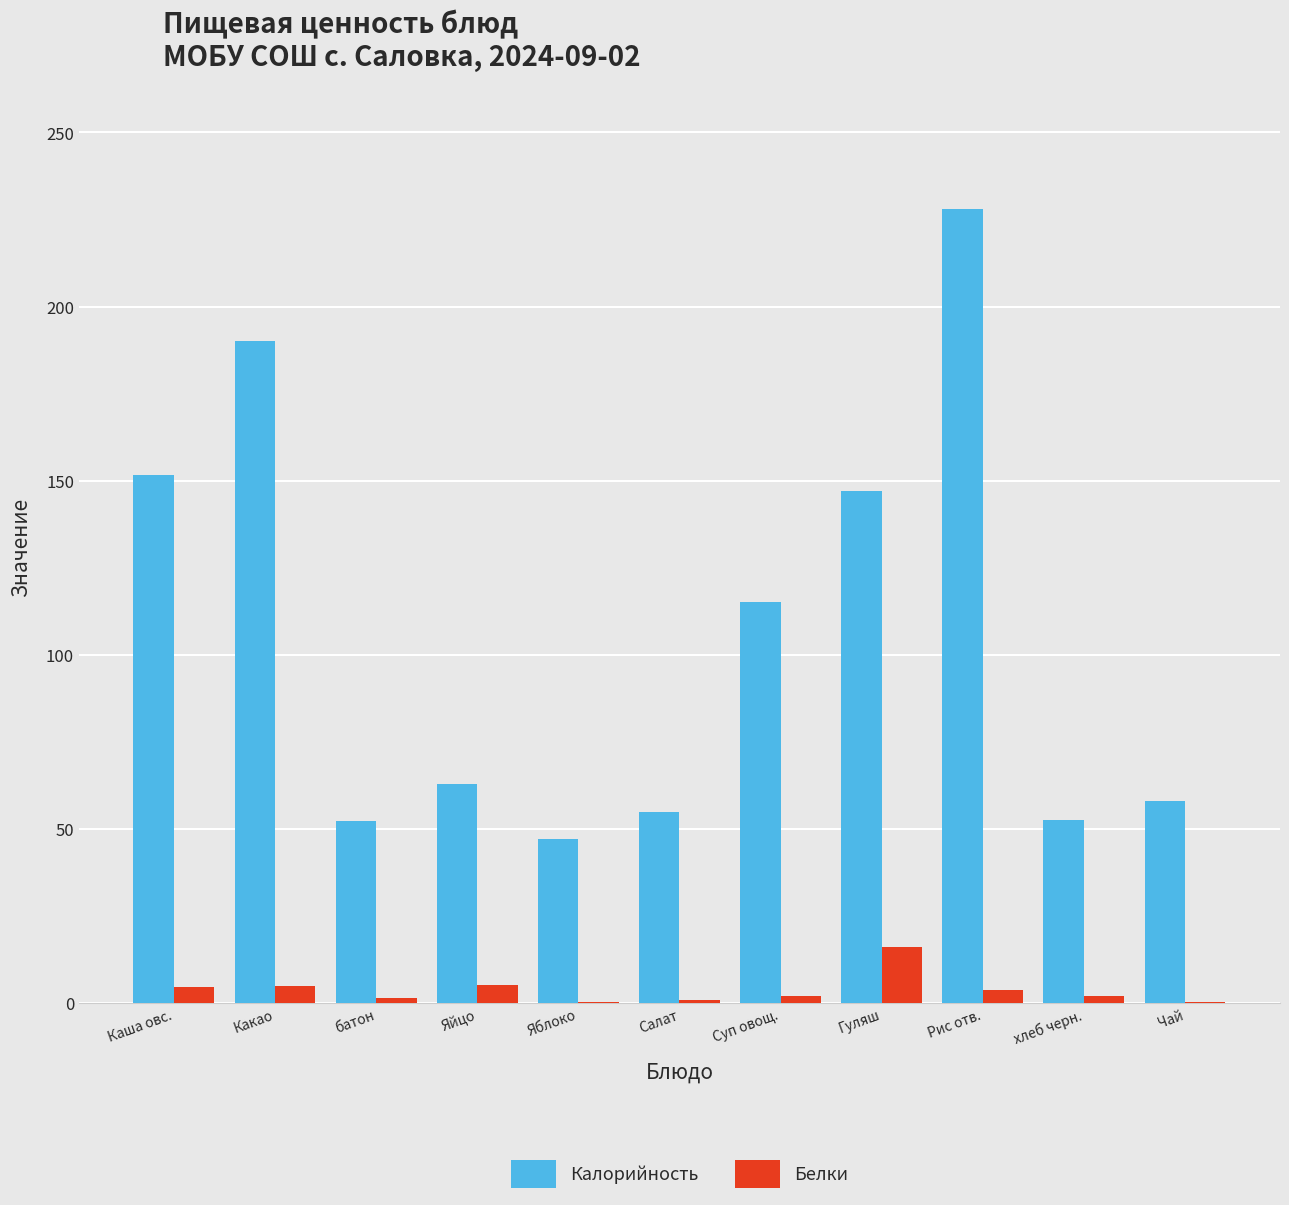

What is the maximum value for Белки?

16.0